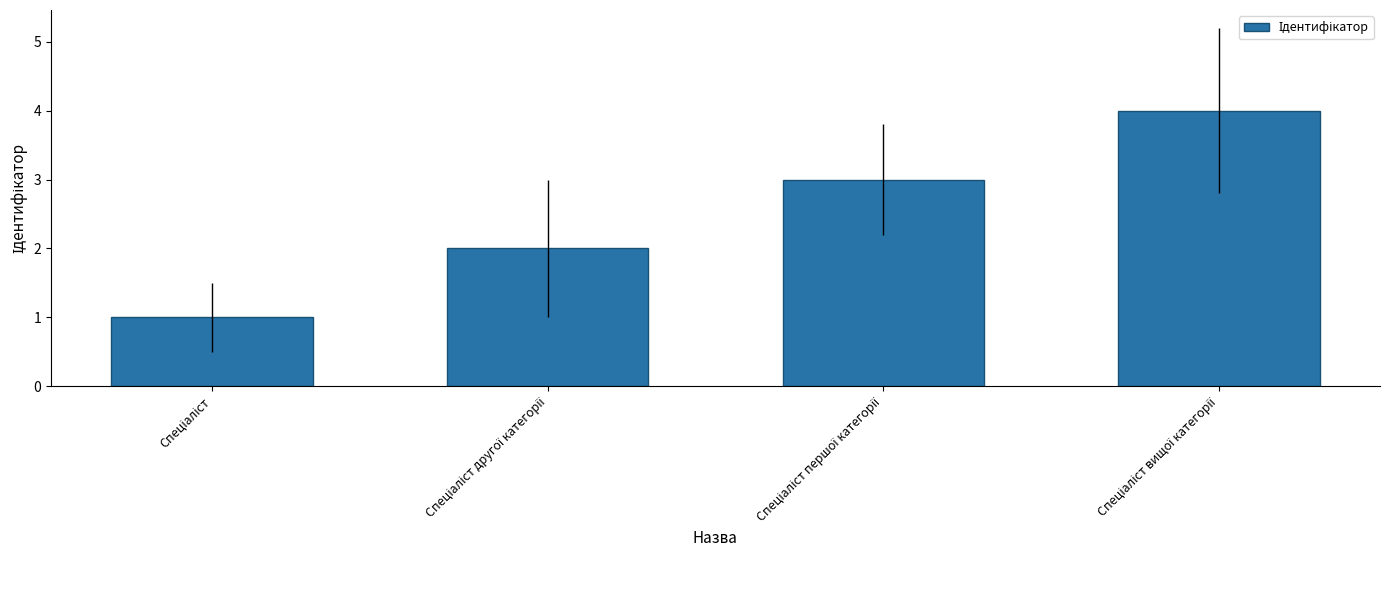

What is the difference between the maximum and minimum values?

3